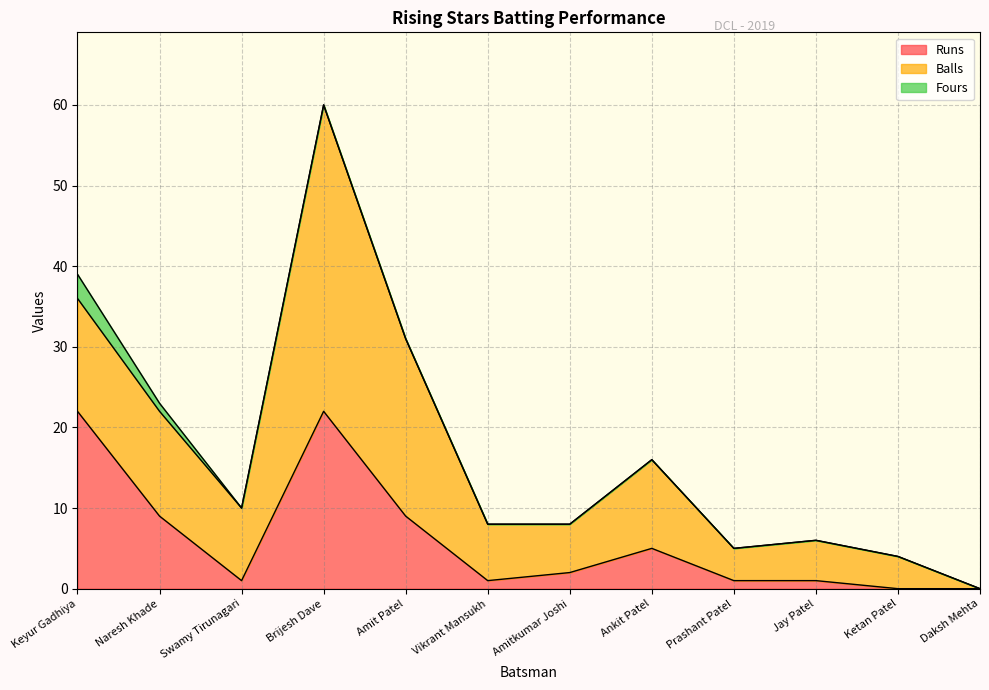

Rank the series at Swamy Tirunagari from lowest to highest value.

Fours, Runs, Balls